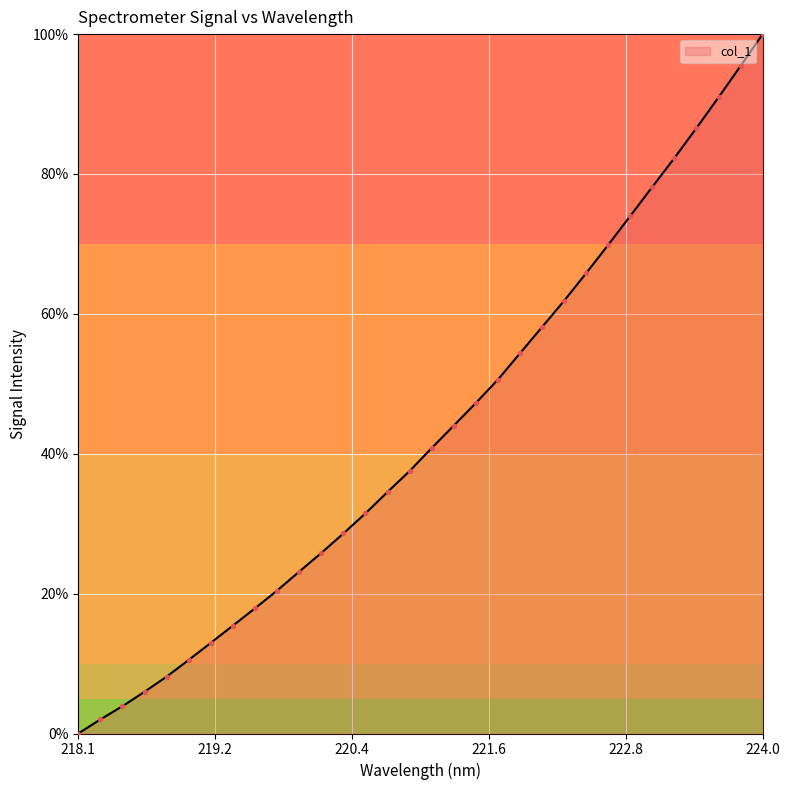

What is the maximum value shown in the chart?

100.0